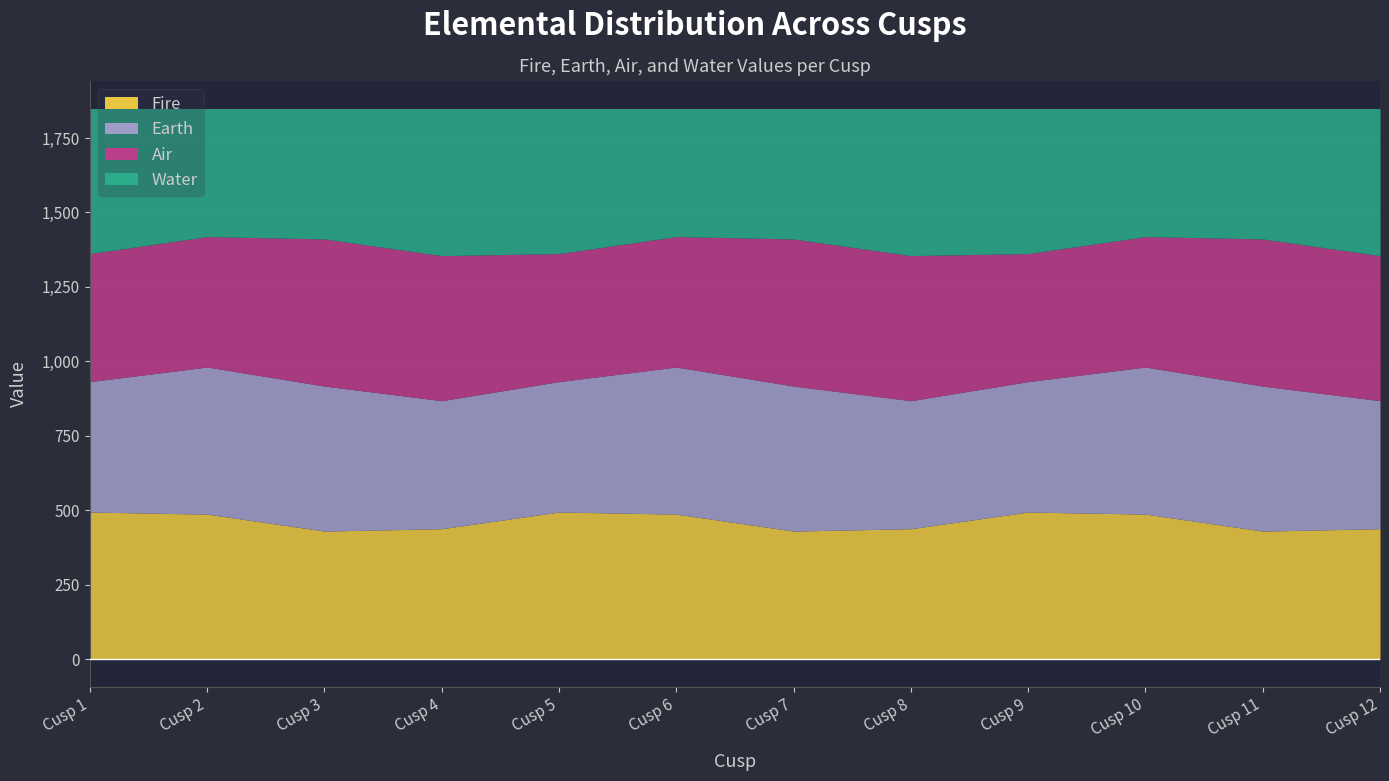

Which category has the highest value in the Water series?

Cusp 4